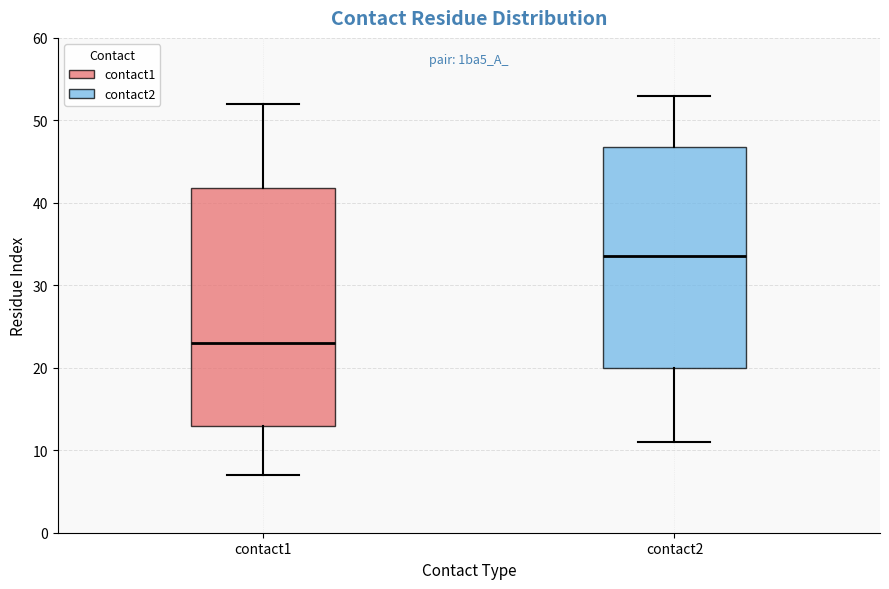

Which box has the lowest median line?

contact1